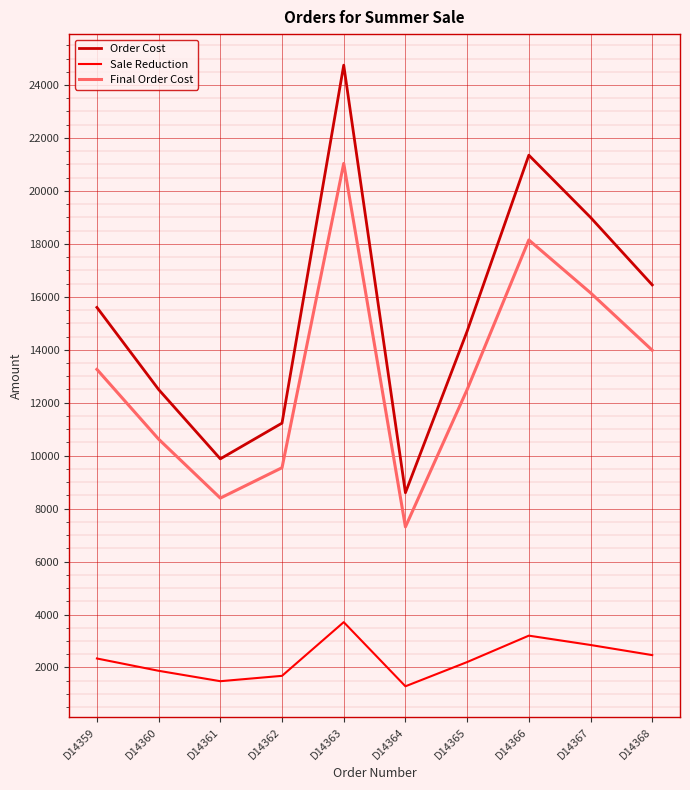

How many interior local peaks does the Sale Reduction series have?

2